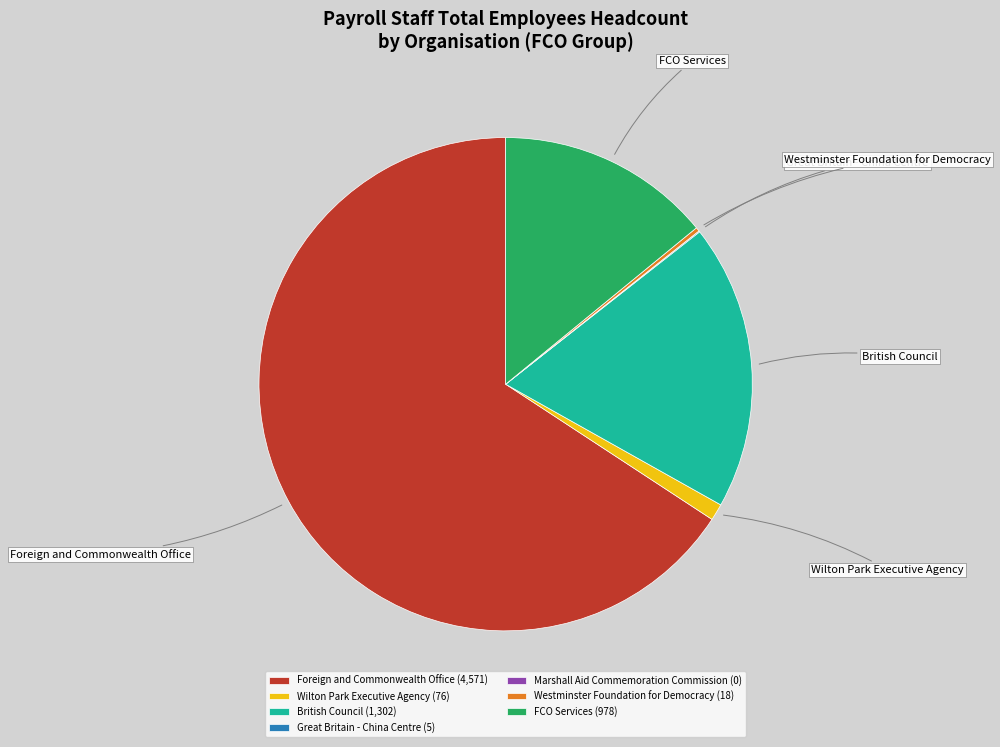

Is there a majority slice in this chart?

Yes